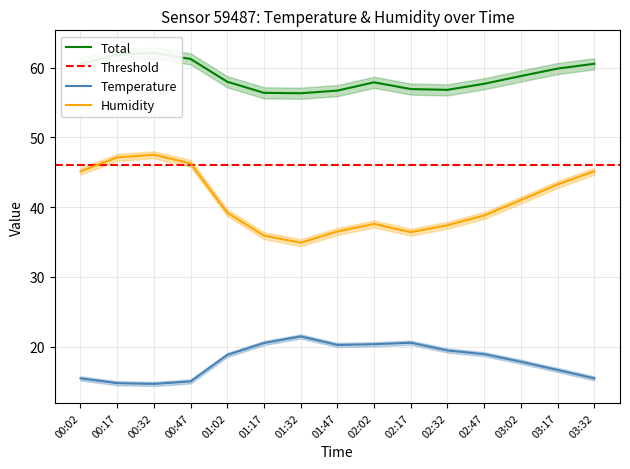

How many interior local valleys does the humidity series have?

2